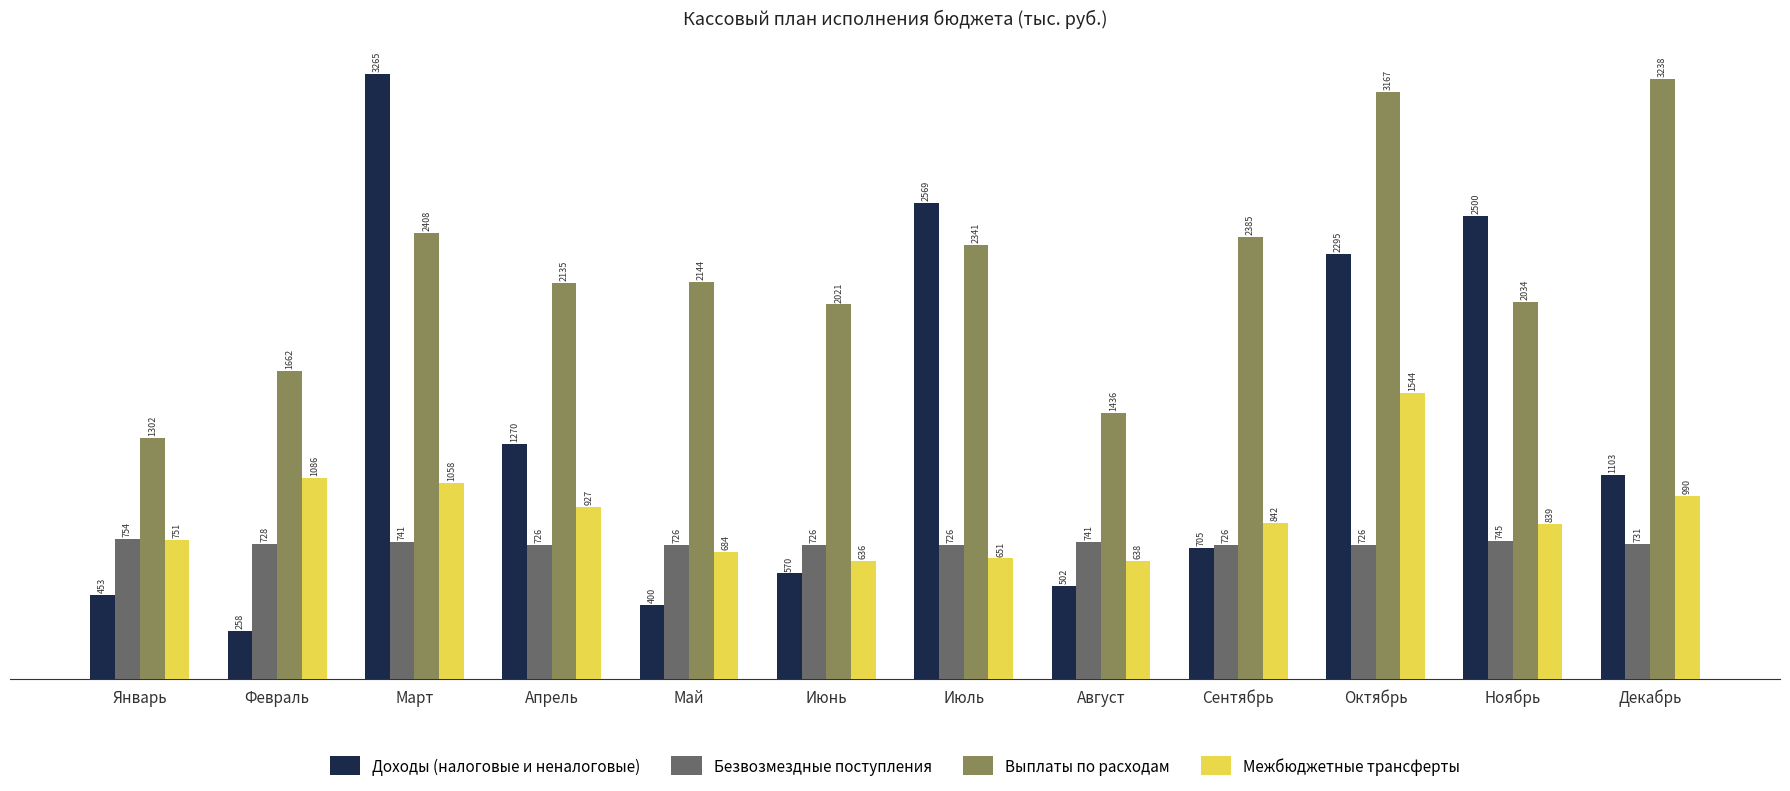

Read the Выплаты по расходам value at Декабрь.

3237.6